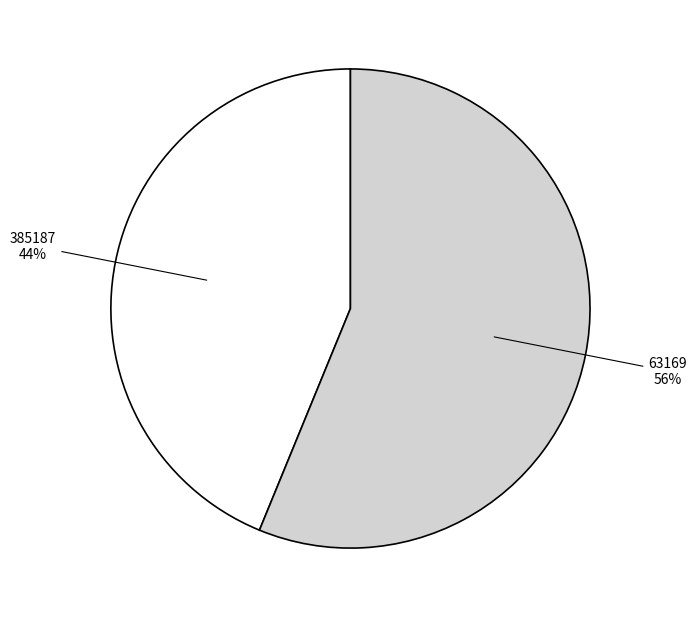

The 63169 slice represents 56% of the pie. True or false?

True